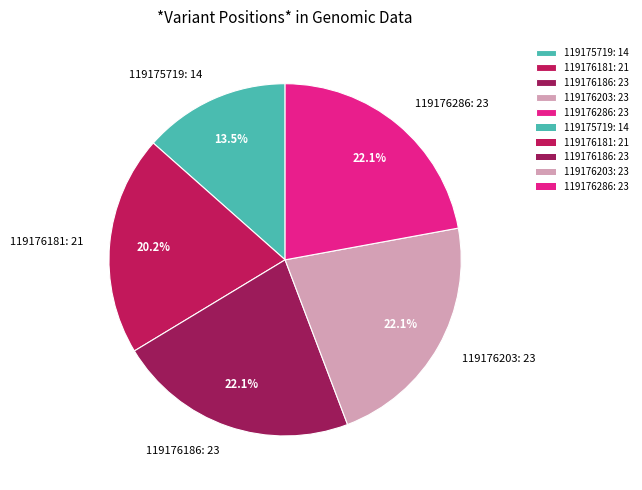

Approximately how many times larger is the value at 119176181: 21 compared to 119175719: 14?

1.5